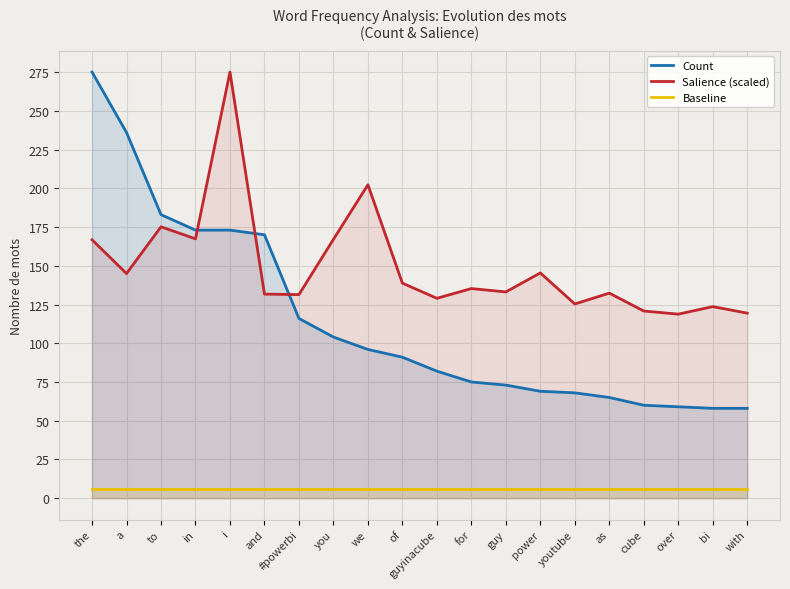

List the labels in order of Baseline value, largest first.

the, a, to, in, i, and, #powerbi, you, we, of, guyinacube, for, guy, power, youtube, as, cube, over, bi, with